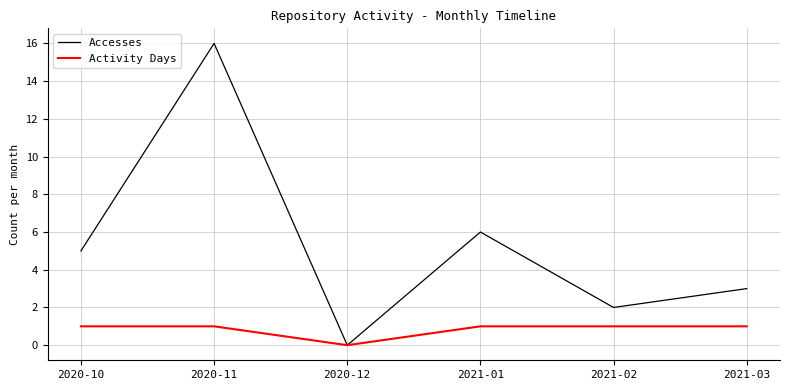

The Activity Days series shows 2 at 2021-01. True or false?

False